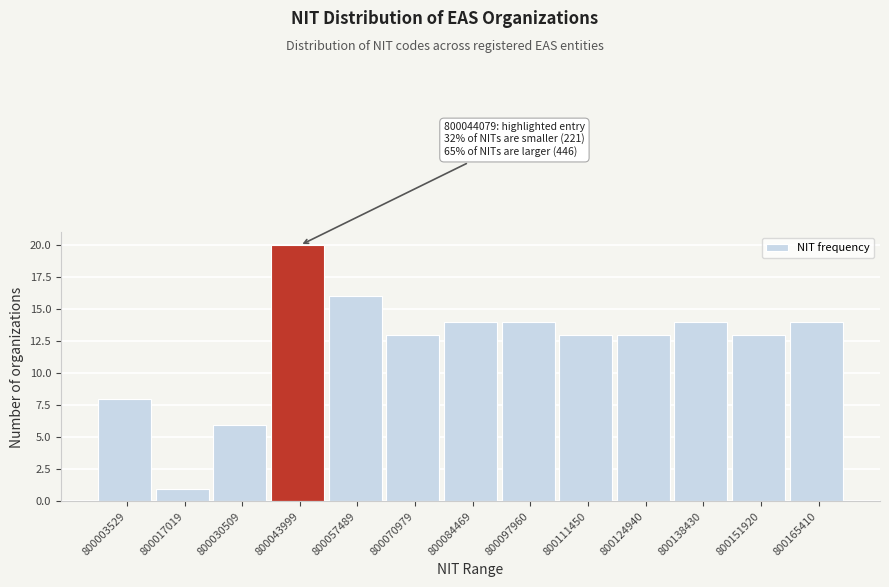

Reading left to right, extract all data points from this chart.

800003529=8	800017019=1	800030509=6	800043999=20	800057489=16	800070979=13	800084469=14	800097960=14	800111450=13	800124940=13	800138430=14	800151920=13	800165410=14